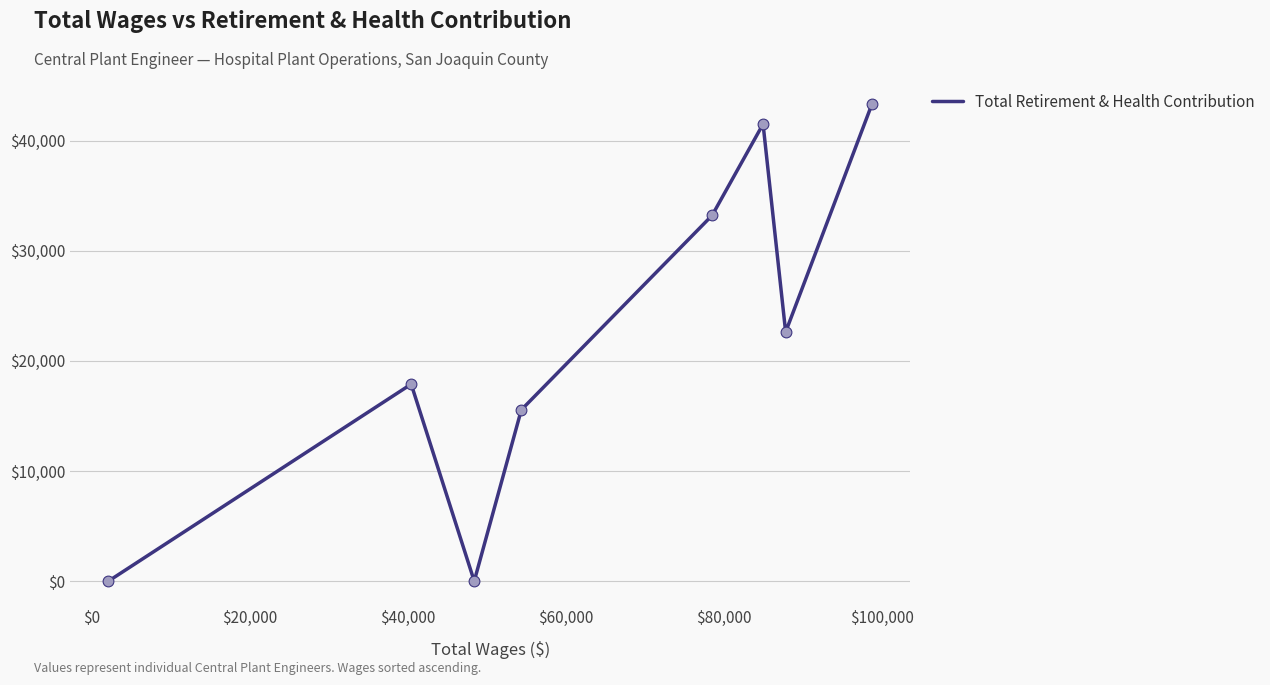

What is the greatest value displayed?

43350